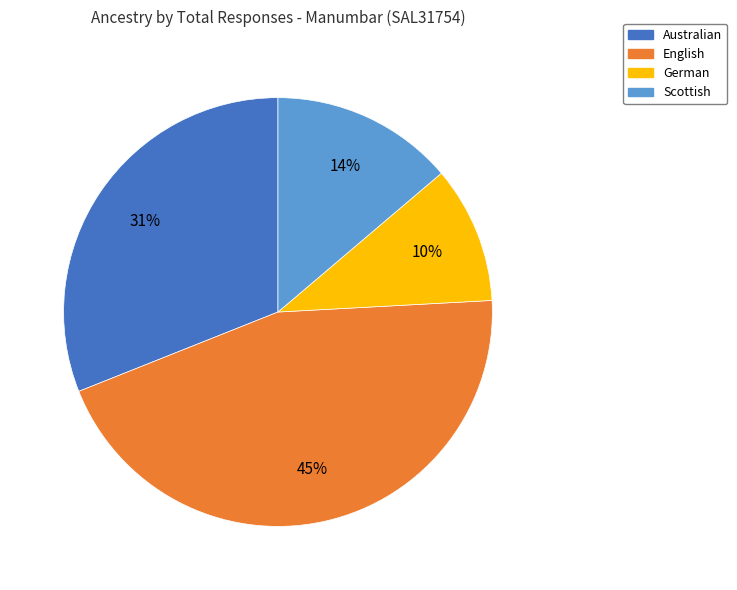

What is the smallest slice in the pie chart?

German